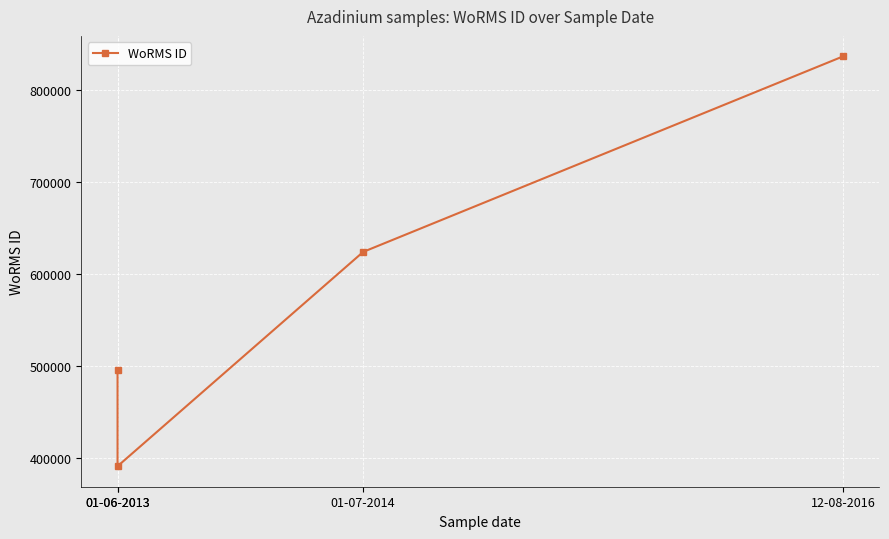

At which category does the data reach its first local valley?

01-06-2013